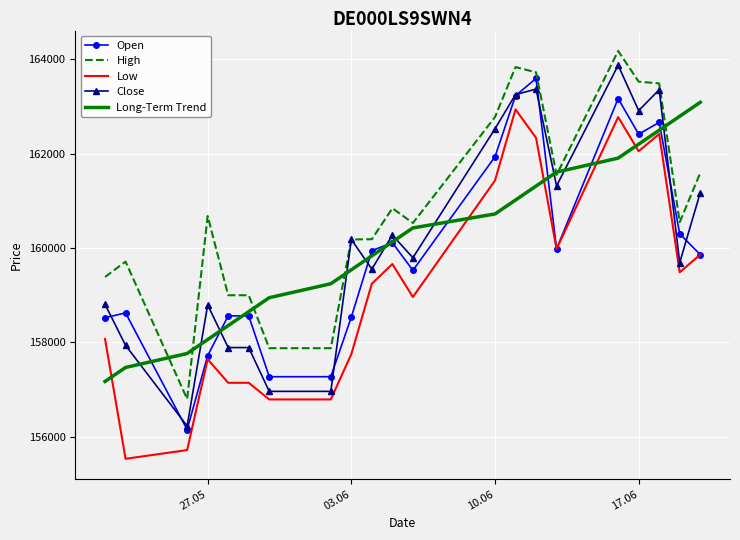

Which series has the largest total across all categories?

High